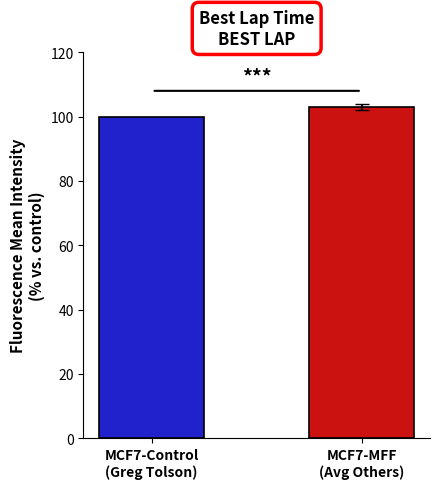

Rank the categories by value from lowest to highest.

MCF7-Control
(Greg Tolson), MCF7-MFF
(Avg Others)